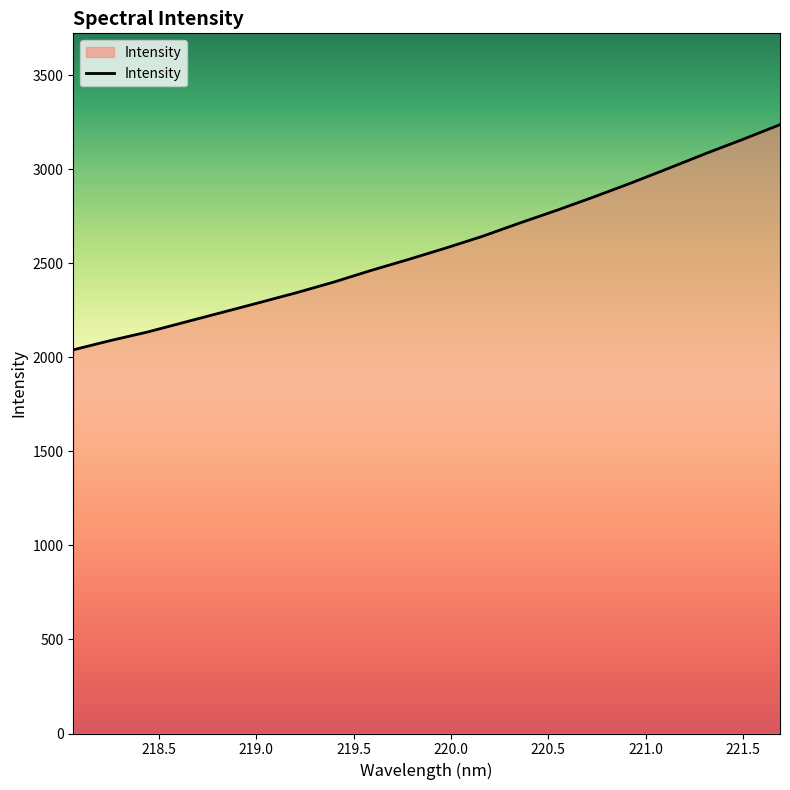

What is the difference between the maximum and minimum values?

1196.9